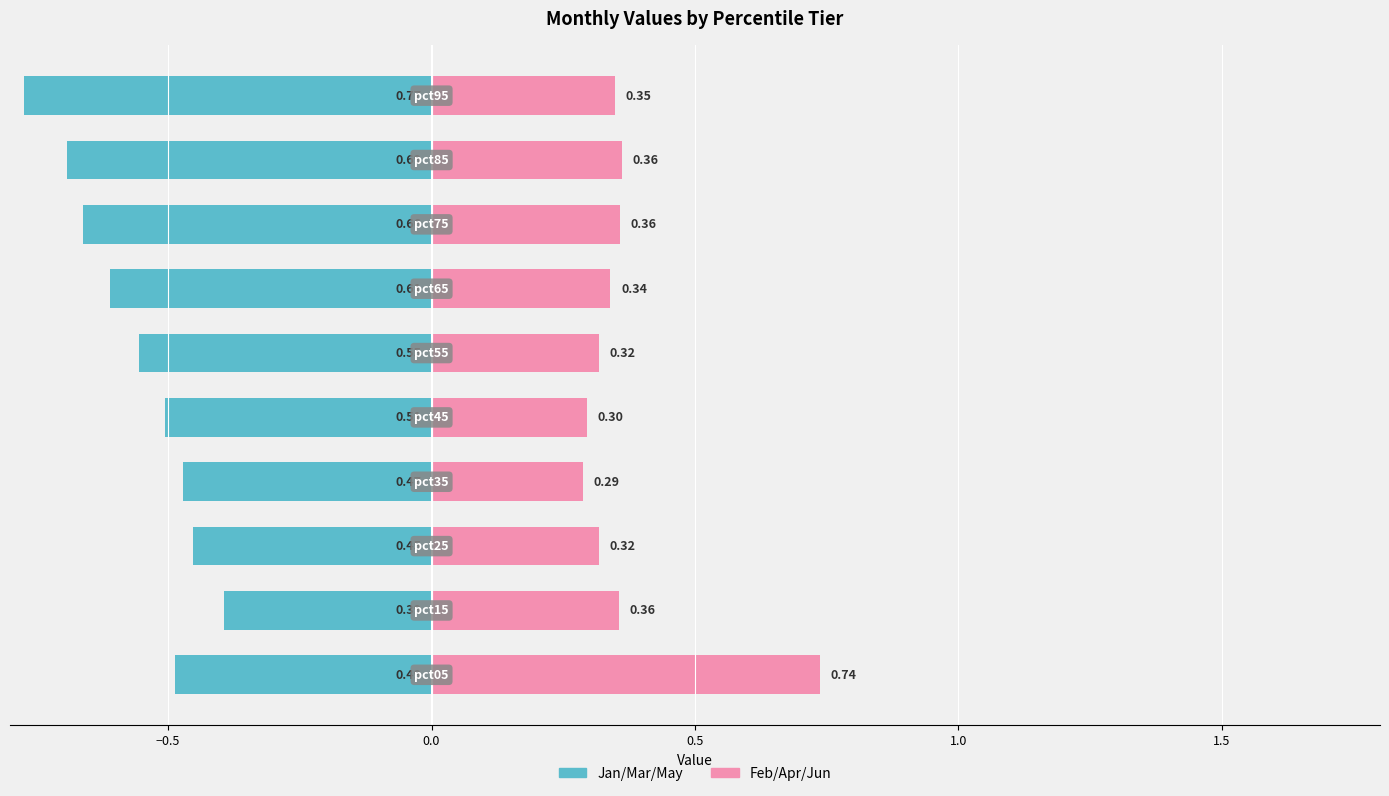

What is the value of the Feb/Apr/Jun (odd months) bar at the 9th from the left?

0.4